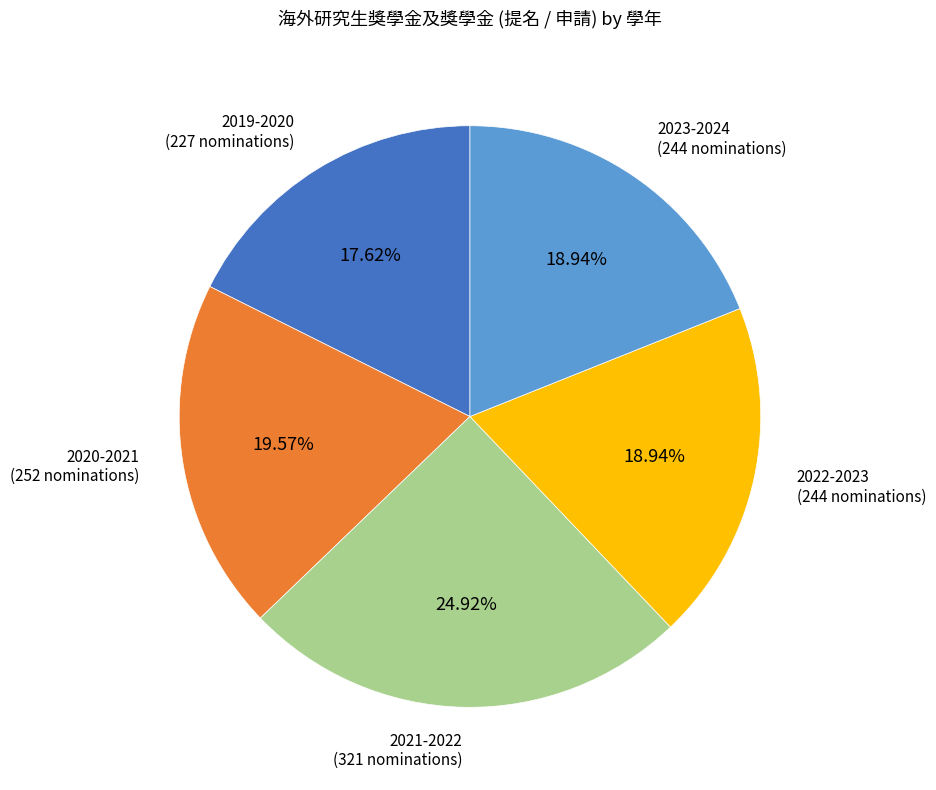

Does any single category account for the majority?

No